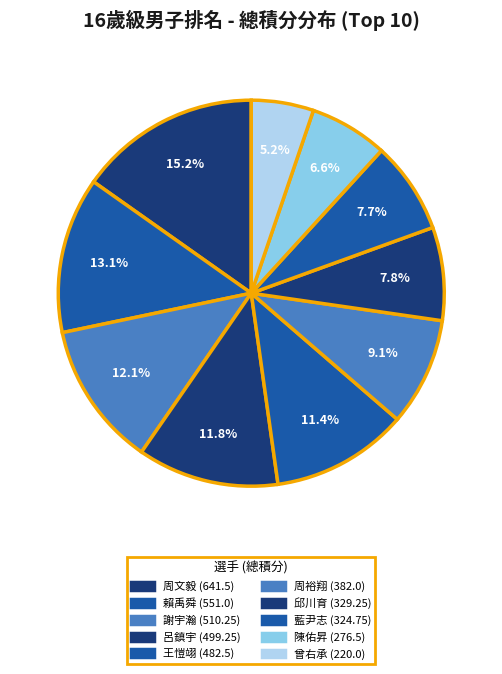

How many slices are in this pie chart?

10